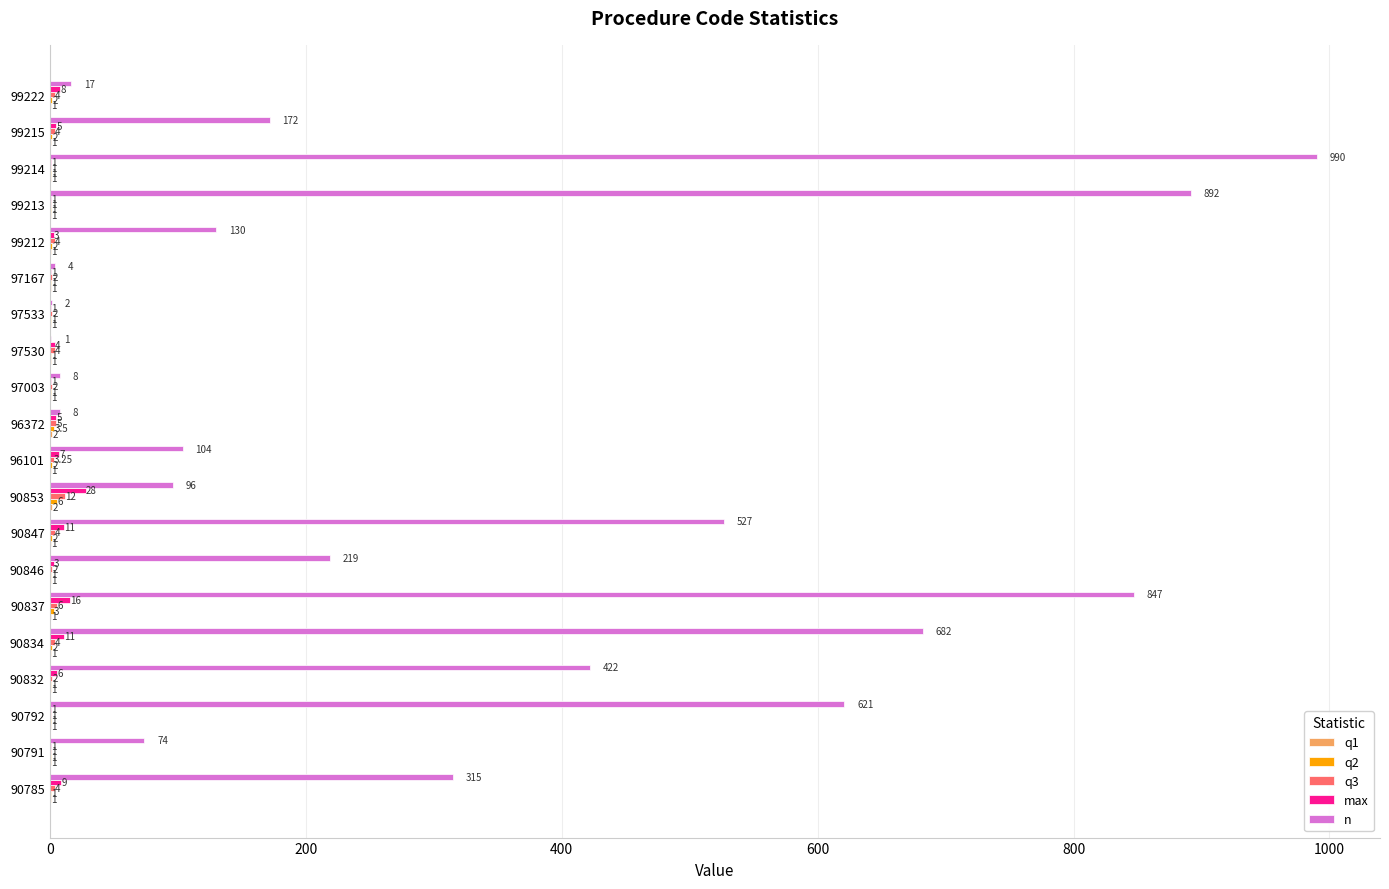

Between 97003 and 99213, which series saw the biggest shift?

n